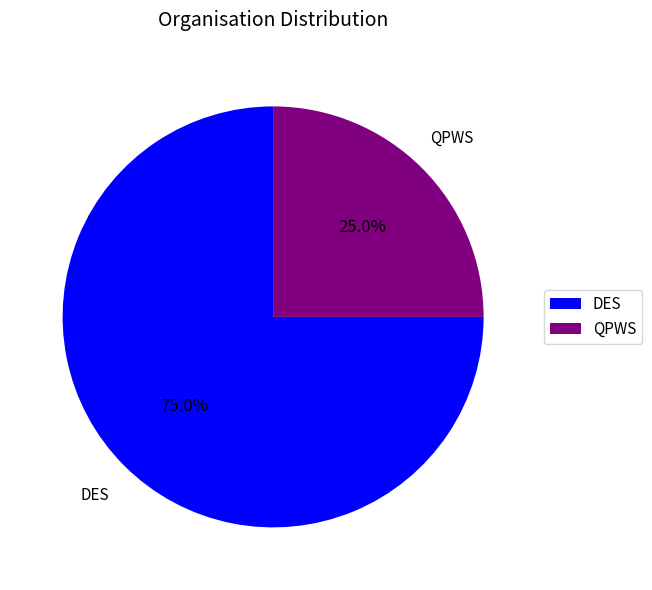

To the nearest percent, what percentage of the pie is DES?

75%